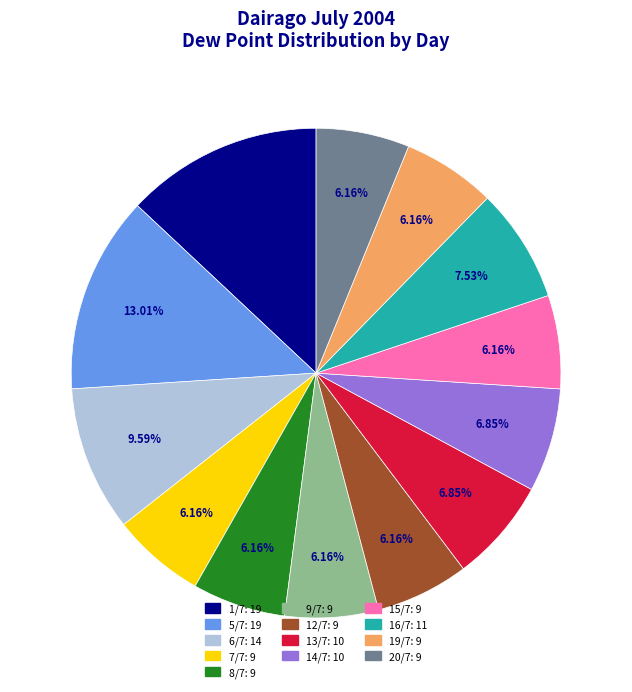

True or false: 1/7 accounts for 13% of the total.

True